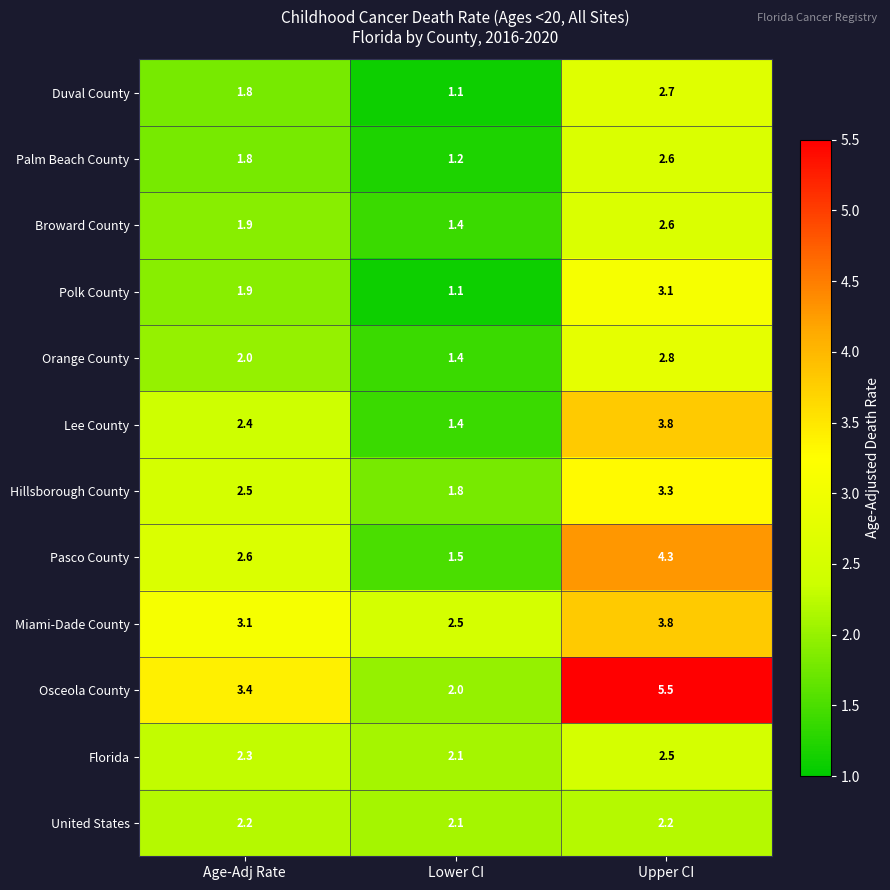

True or false: Broward County has a value of 1.4 at Lower CI.

True